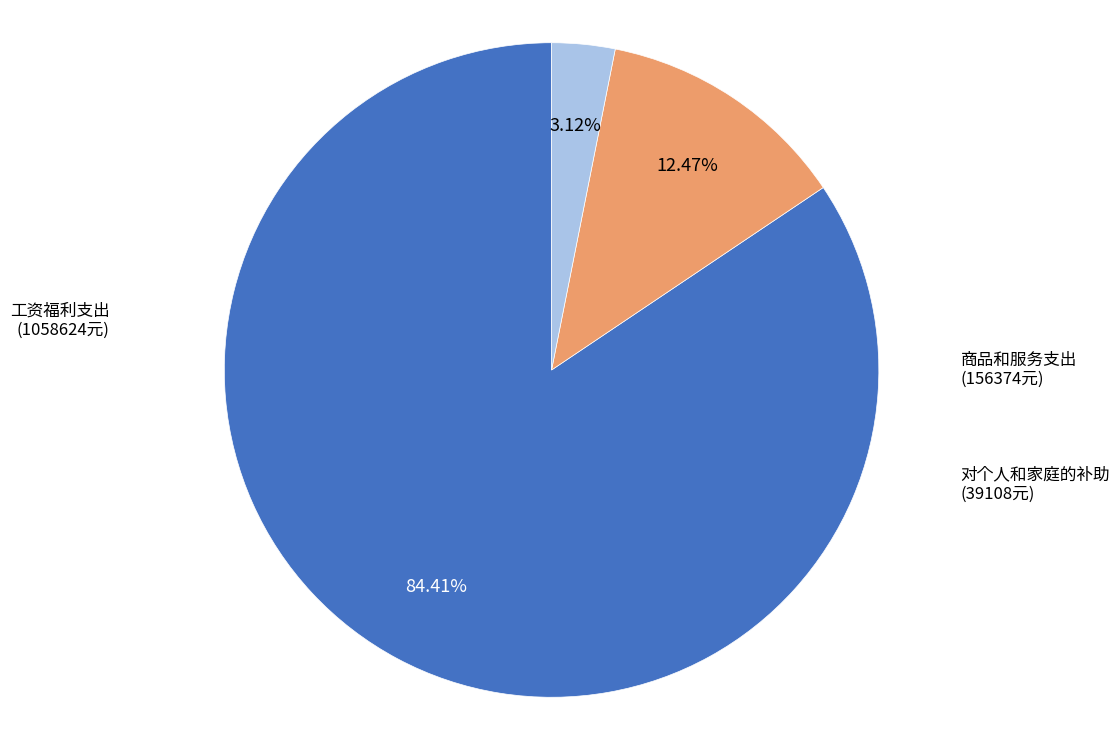

To the nearest percent, what is the average slice percentage?

33%